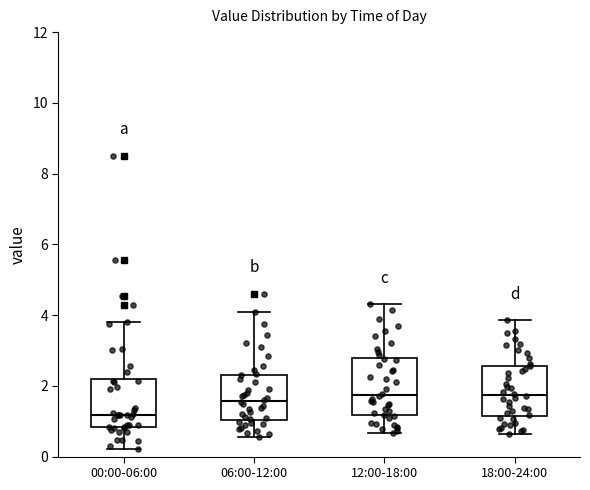

Which box has the lowest median line?

00:00-06:00